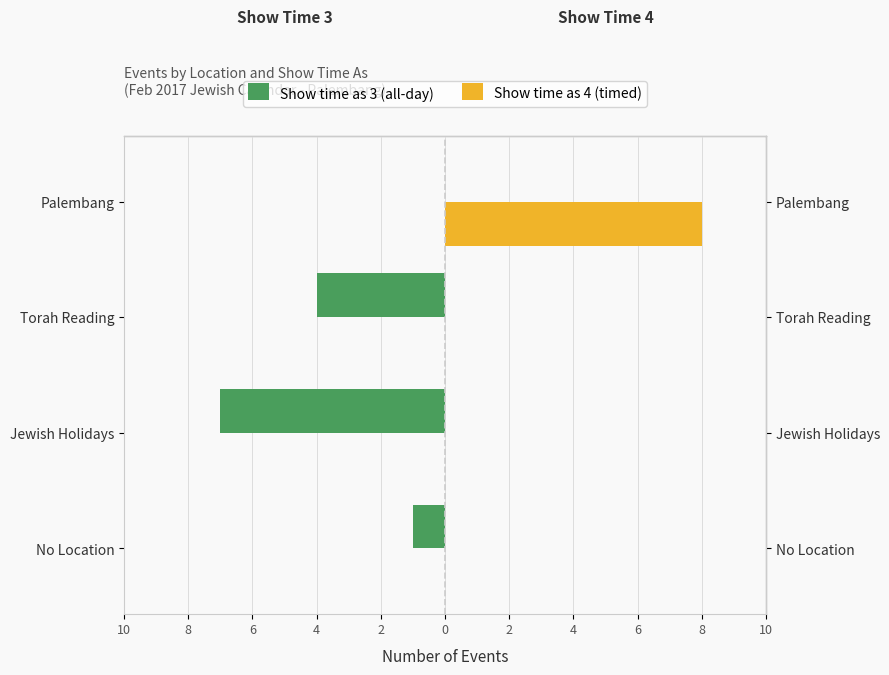

What is the difference between the maximum and minimum values in the Show time as 3 (all-day) series?

7